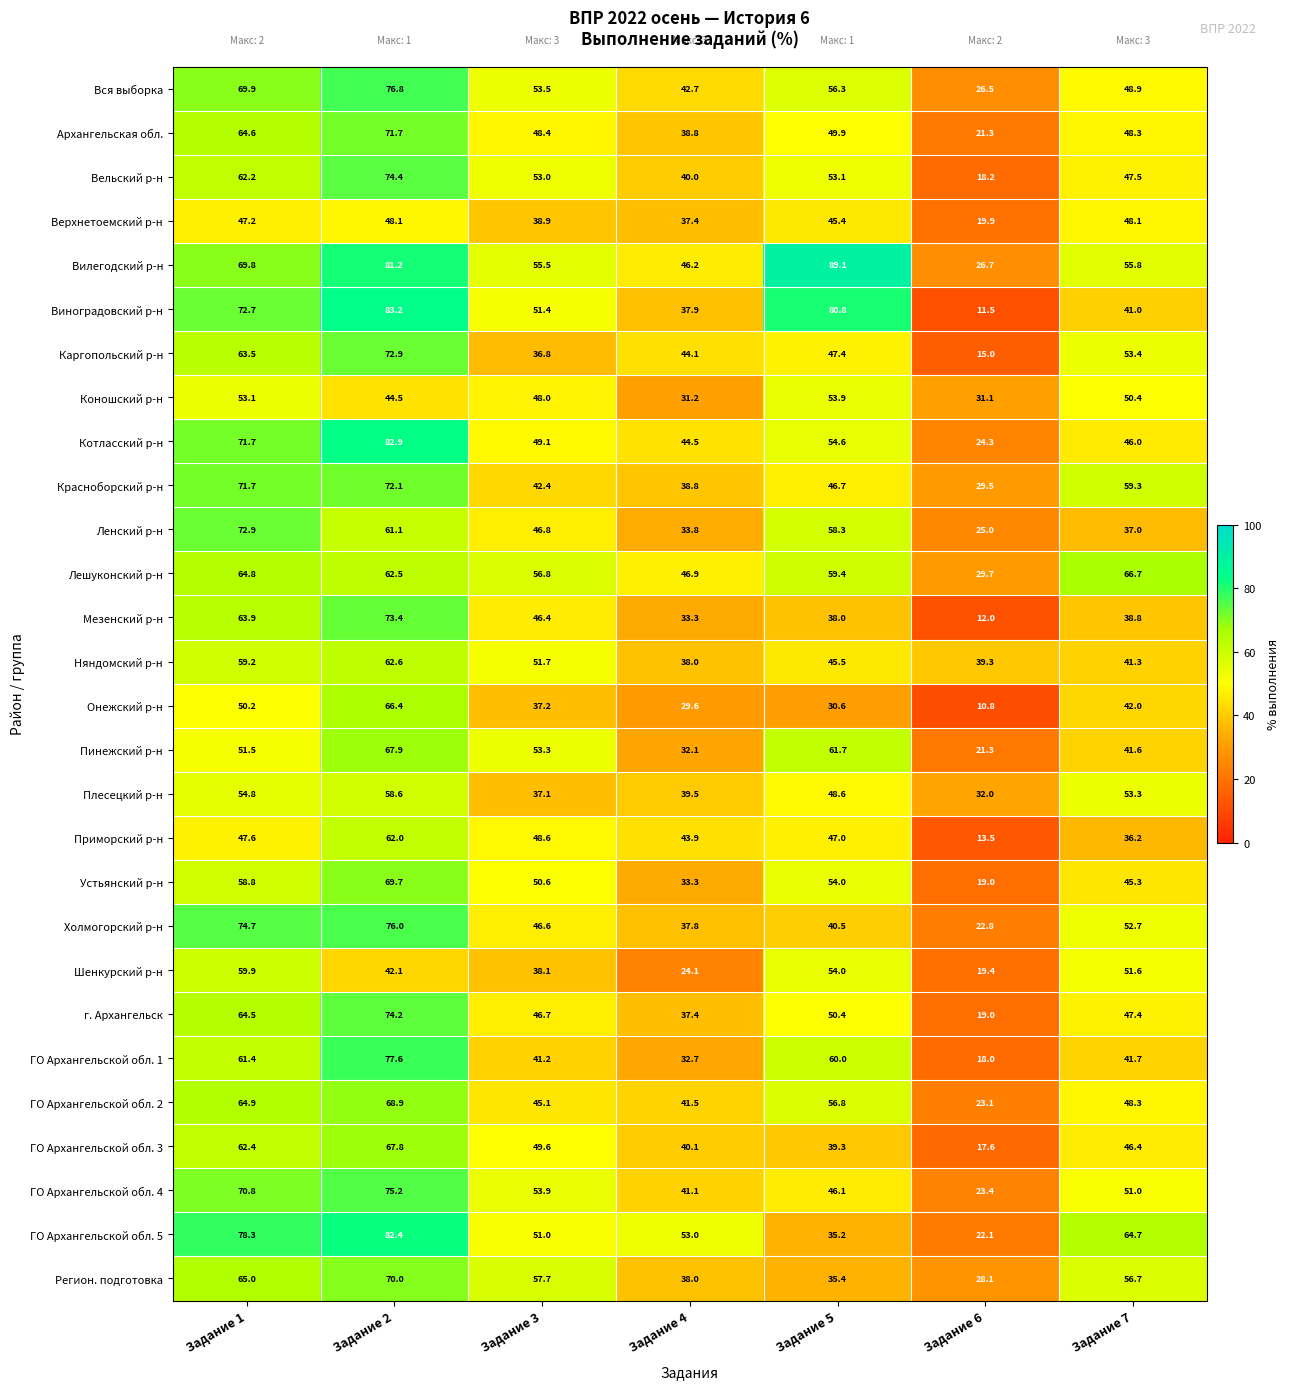

Is the value of Няндомский р-н at Задание 6 greater than the value of Мезенский р-н at Задание 4?

Yes